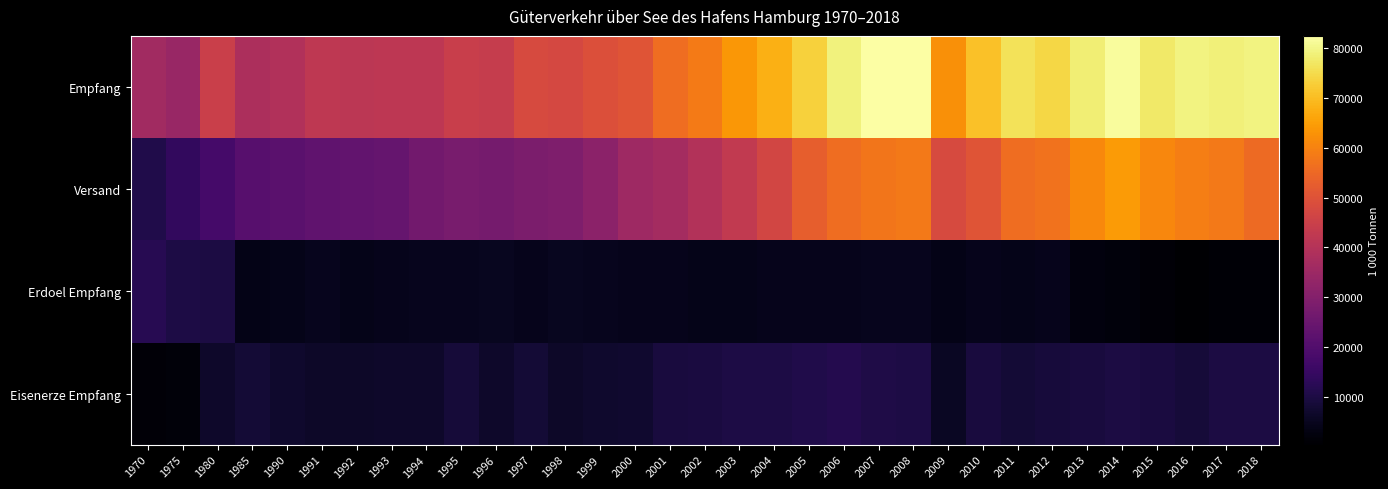

Which series has the largest range (max minus min)?

Versand